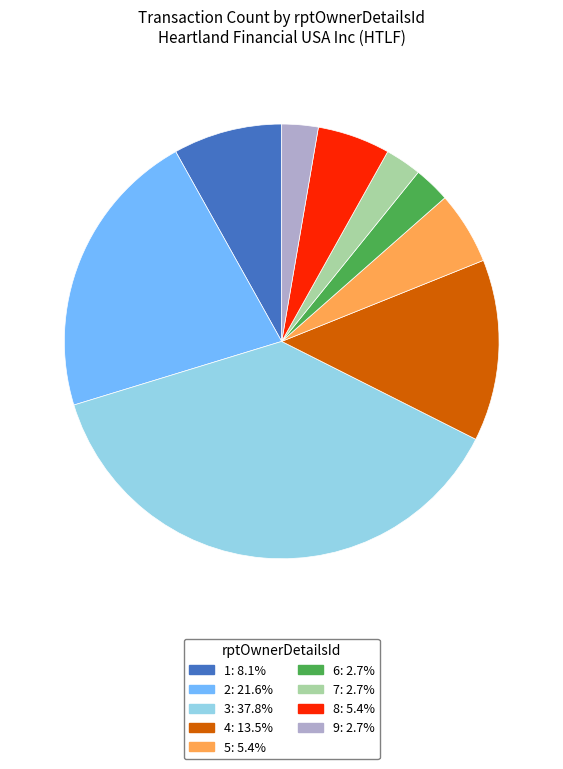

Approximately how many times larger is the value at 4 compared to 1?

1.7